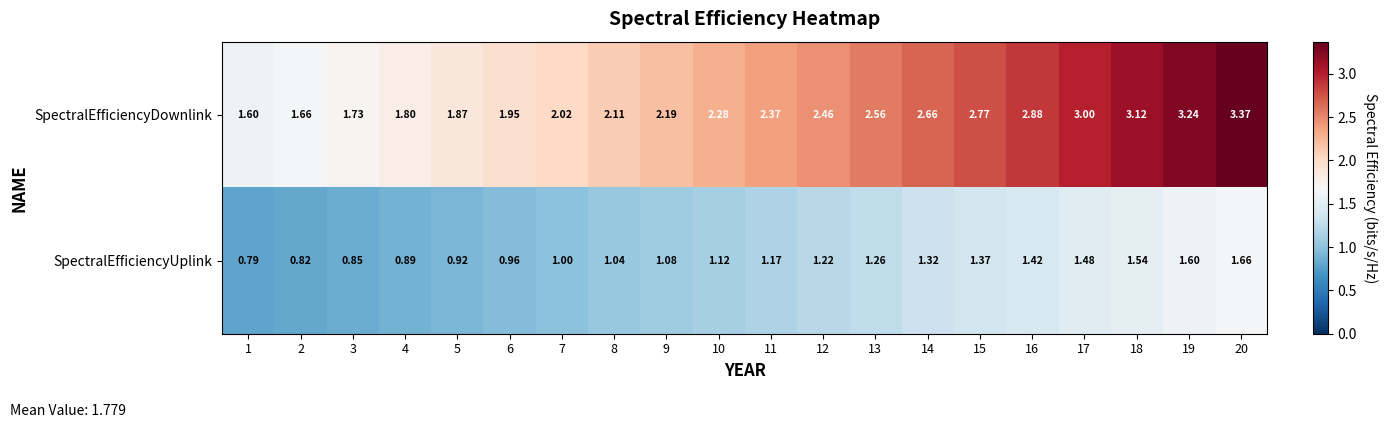

List the series in order of their peak value, lowest first.

SpectralEfficiencyUplink, SpectralEfficiencyDownlink